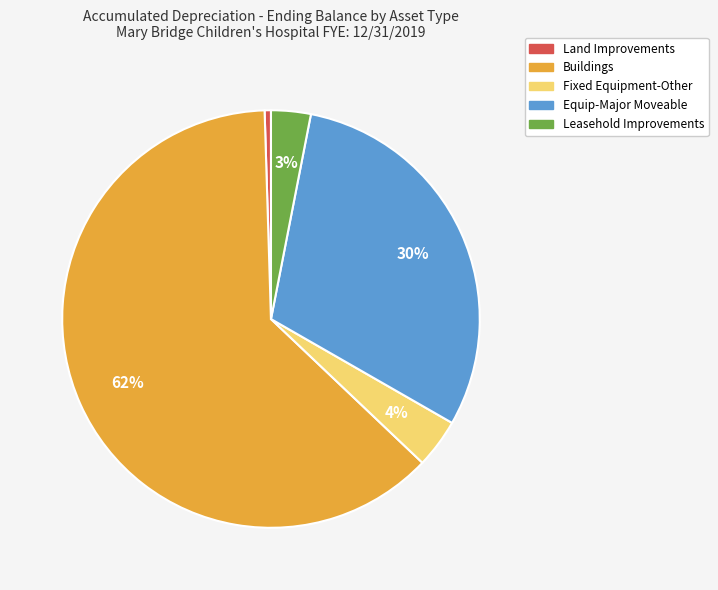

To the nearest percent, what is the combined percentage of Land Improvements and Fixed Equipment-Other?

4%